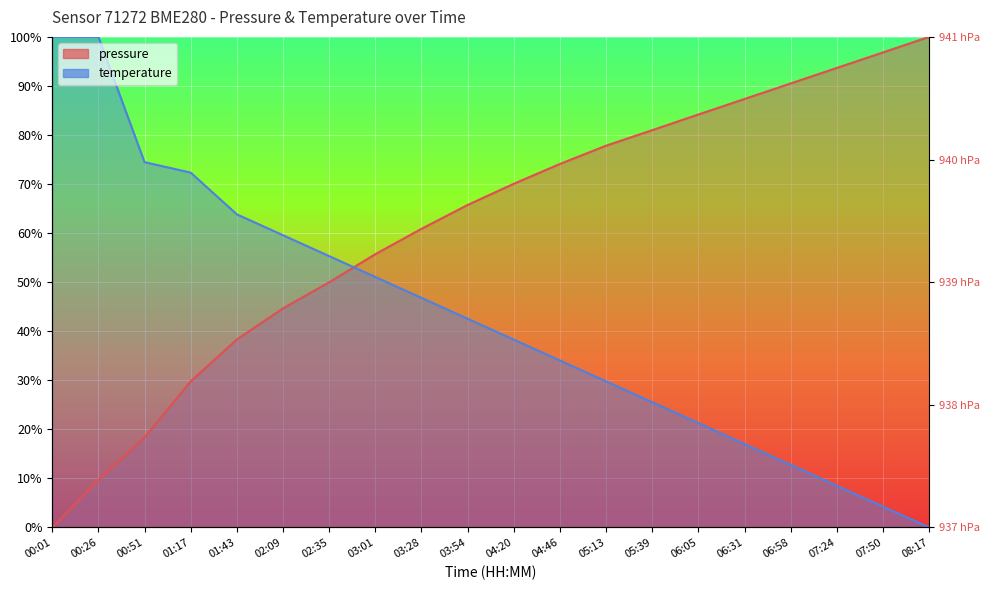

What is the maximum value shown in the chart?

100.0